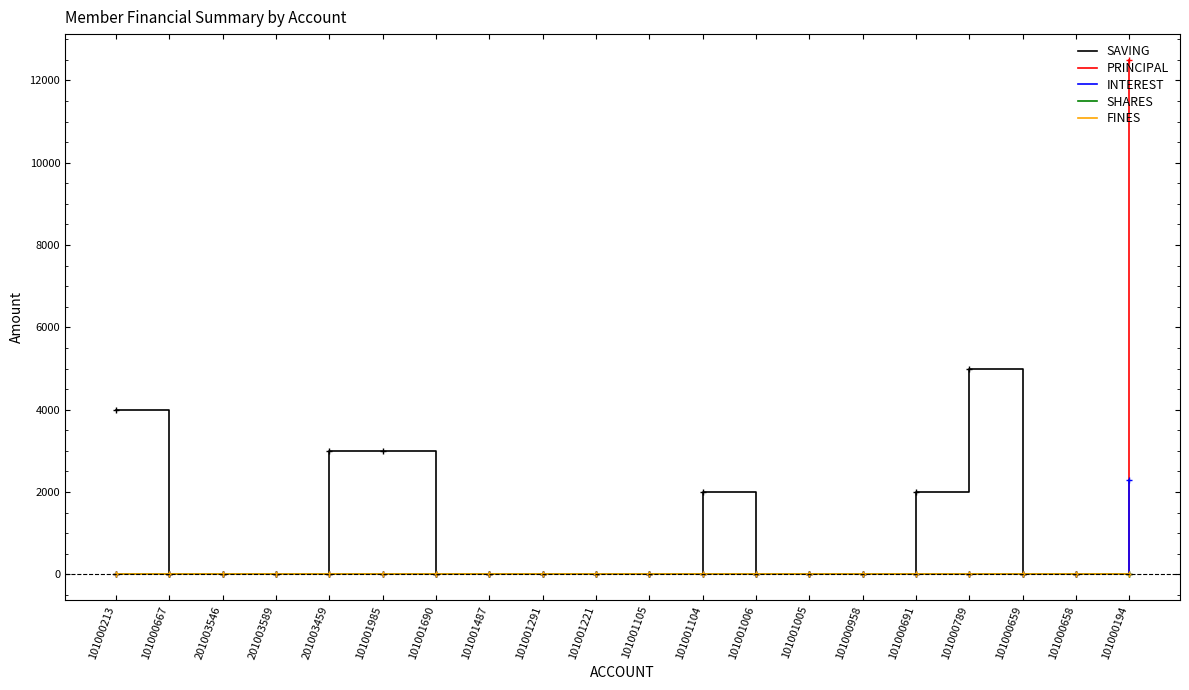

Is this an area chart (filled region under the line)?

No